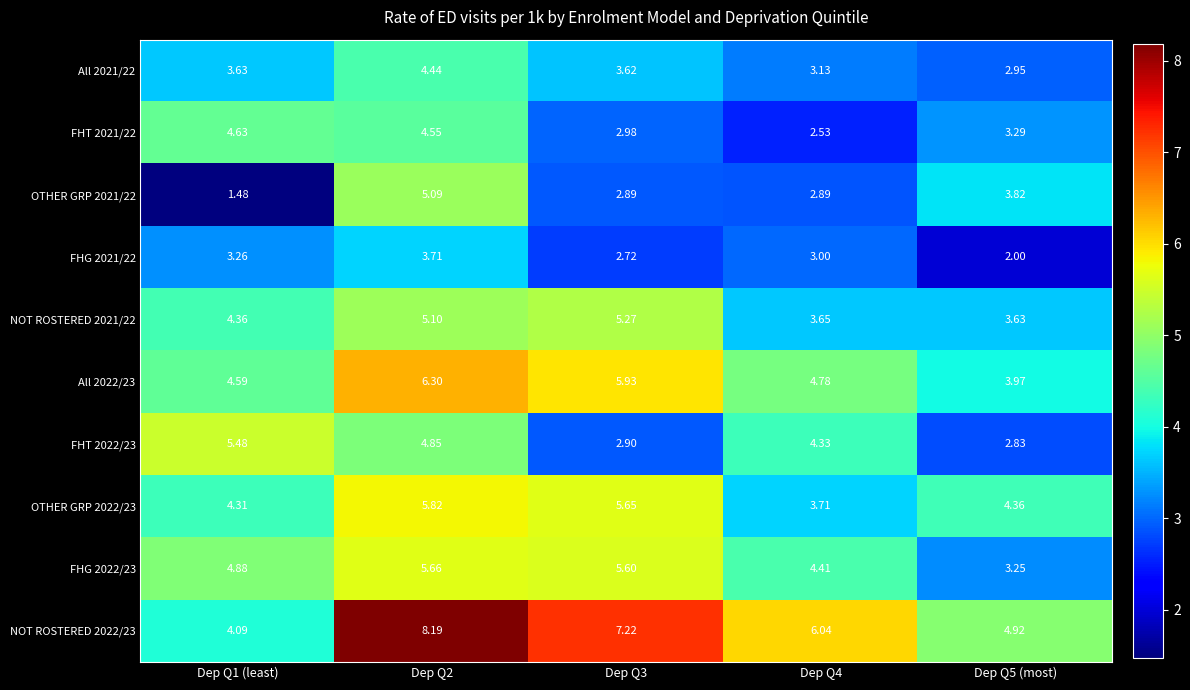

Reading left to right, list all the values displayed in this chart.

All 2021/22: Dep Q1 (least)=3.6	Dep Q2=4.4	Dep Q3=3.6	Dep Q4=3.1	Dep Q5 (most)=3.0
FHT 2021/22: Dep Q1 (least)=4.6	Dep Q2=4.5	Dep Q3=3.0	Dep Q4=2.5	Dep Q5 (most)=3.3
OTHER GRP 2021/22: Dep Q1 (least)=1.5	Dep Q2=5.1	Dep Q3=2.9	Dep Q4=2.9	Dep Q5 (most)=3.8
FHG 2021/22: Dep Q1 (least)=3.3	Dep Q2=3.7	Dep Q3=2.7	Dep Q4=3.0	Dep Q5 (most)=2.0
NOT ROSTERED 2021/22: Dep Q1 (least)=4.4	Dep Q2=5.1	Dep Q3=5.3	Dep Q4=3.6	Dep Q5 (most)=3.6
All 2022/23: Dep Q1 (least)=4.6	Dep Q2=6.3	Dep Q3=5.9	Dep Q4=4.8	Dep Q5 (most)=4.0
FHT 2022/23: Dep Q1 (least)=5.5	Dep Q2=4.8	Dep Q3=2.9	Dep Q4=4.3	Dep Q5 (most)=2.8
OTHER GRP 2022/23: Dep Q1 (least)=4.3	Dep Q2=5.8	Dep Q3=5.7	Dep Q4=3.7	Dep Q5 (most)=4.4
FHG 2022/23: Dep Q1 (least)=4.9	Dep Q2=5.7	Dep Q3=5.6	Dep Q4=4.4	Dep Q5 (most)=3.2
NOT ROSTERED 2022/23: Dep Q1 (least)=4.1	Dep Q2=8.2	Dep Q3=7.2	Dep Q4=6.0	Dep Q5 (most)=4.9